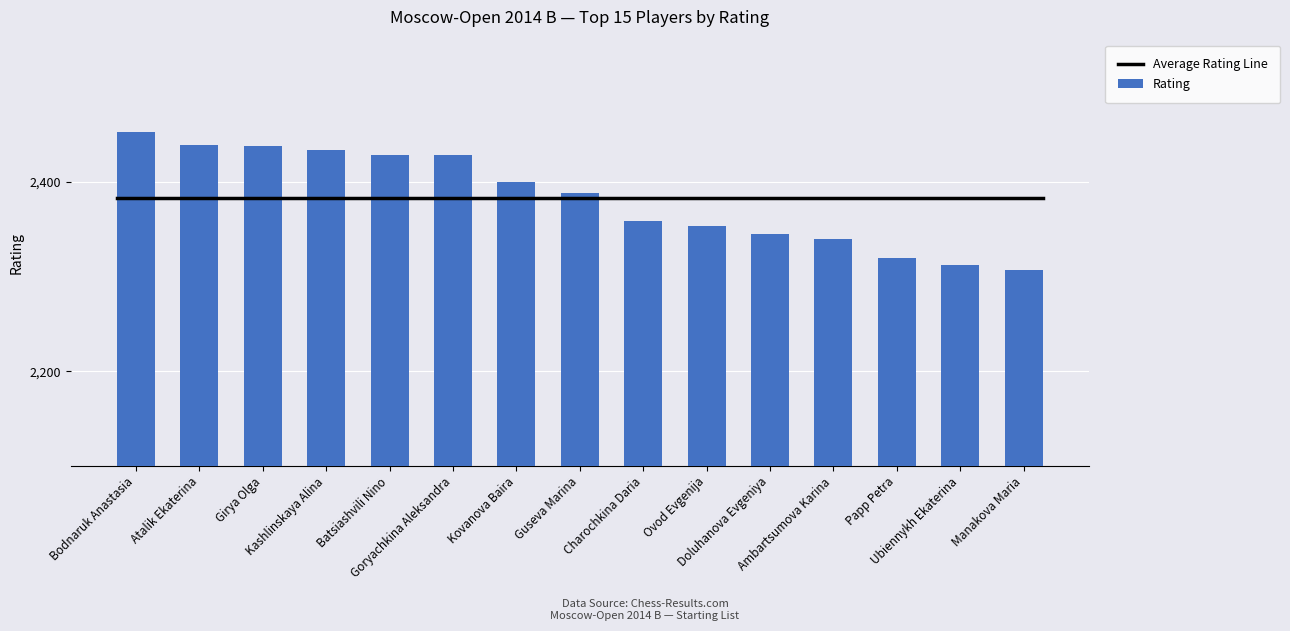

What is the ratio of the value at Guseva Marina to the value at Atalik Ekaterina?

1.0